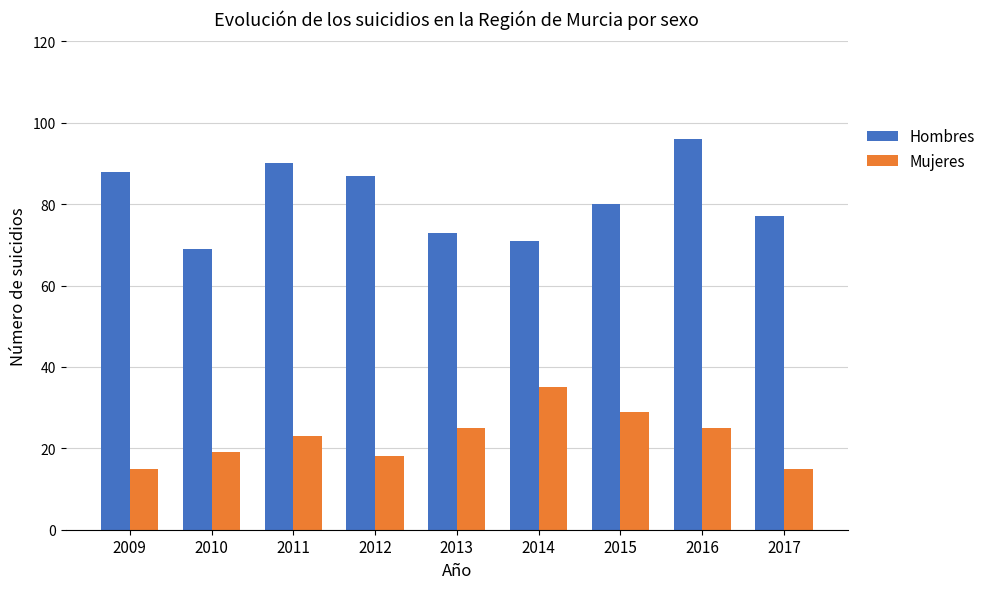

Read the Mujeres value at 2013.

25